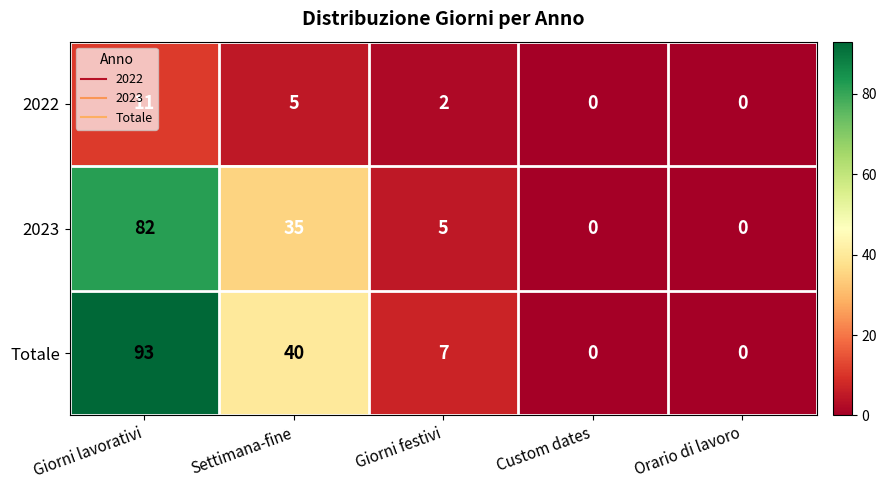

What is the approximate value of Totale at Giorni festivi?

7